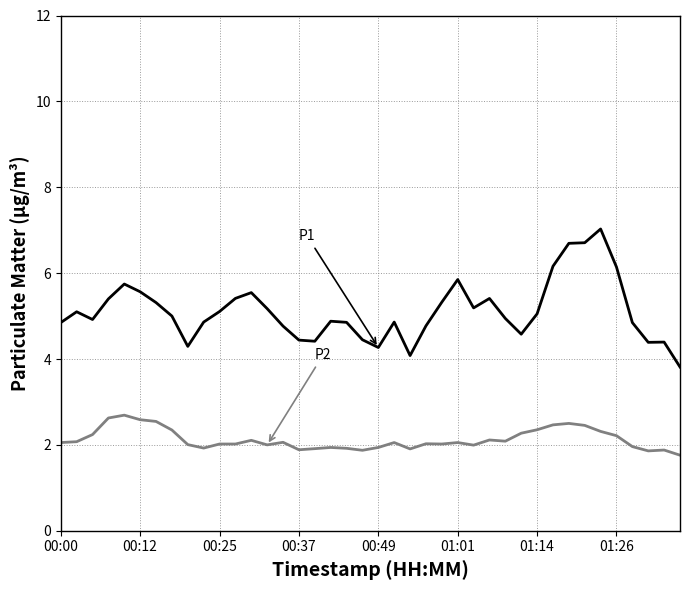

What is the greatest value displayed?

7.0